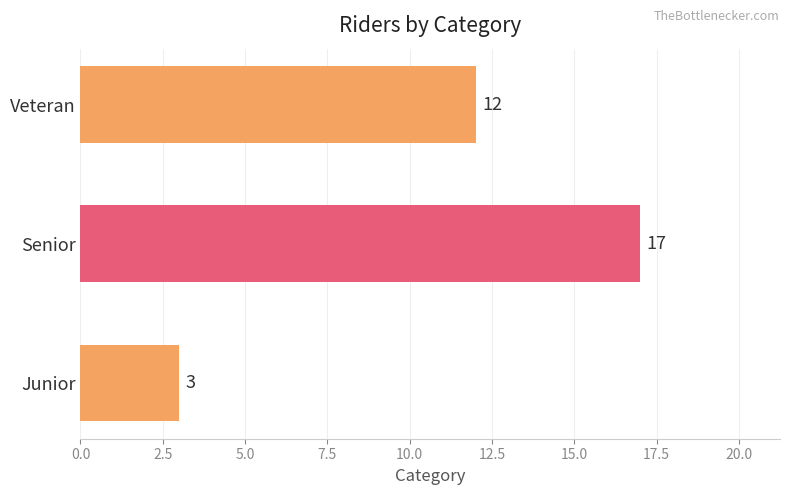

Is it true that the value at Senior is 17?

True